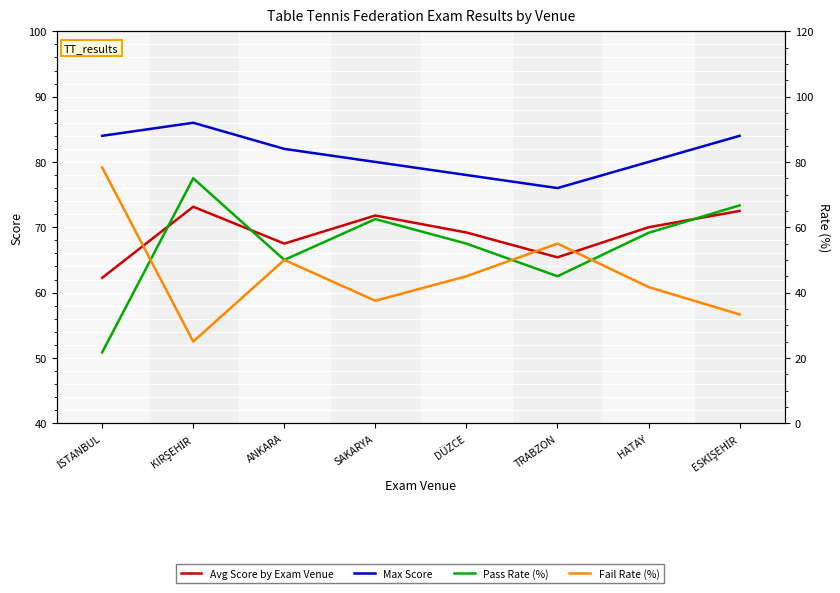

The value of Pass Rate (%) at HATAY is 29.3. True or false?

False